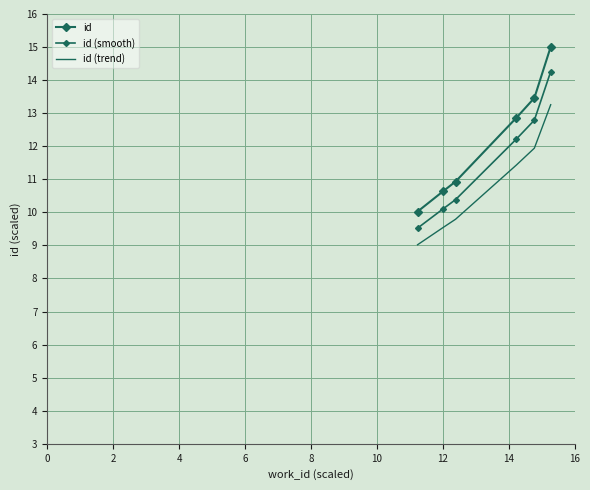

What is the difference between the maximum and minimum values in the id (trend) series?

4.2